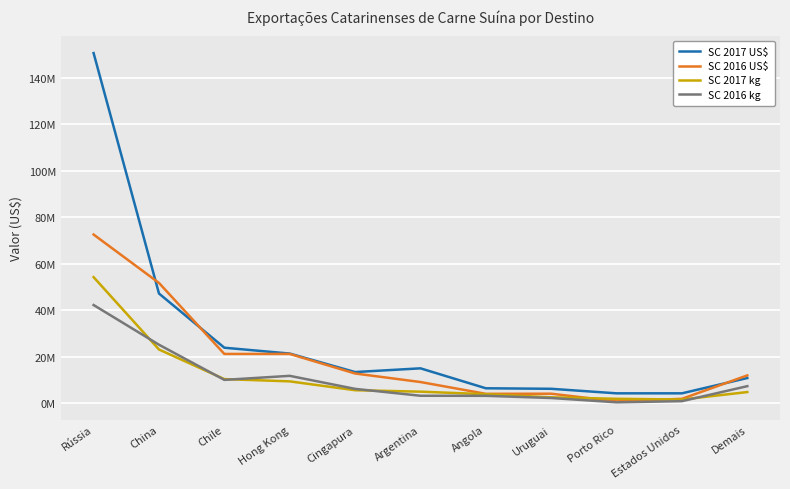

Is this an area chart (filled region under the line)?

No